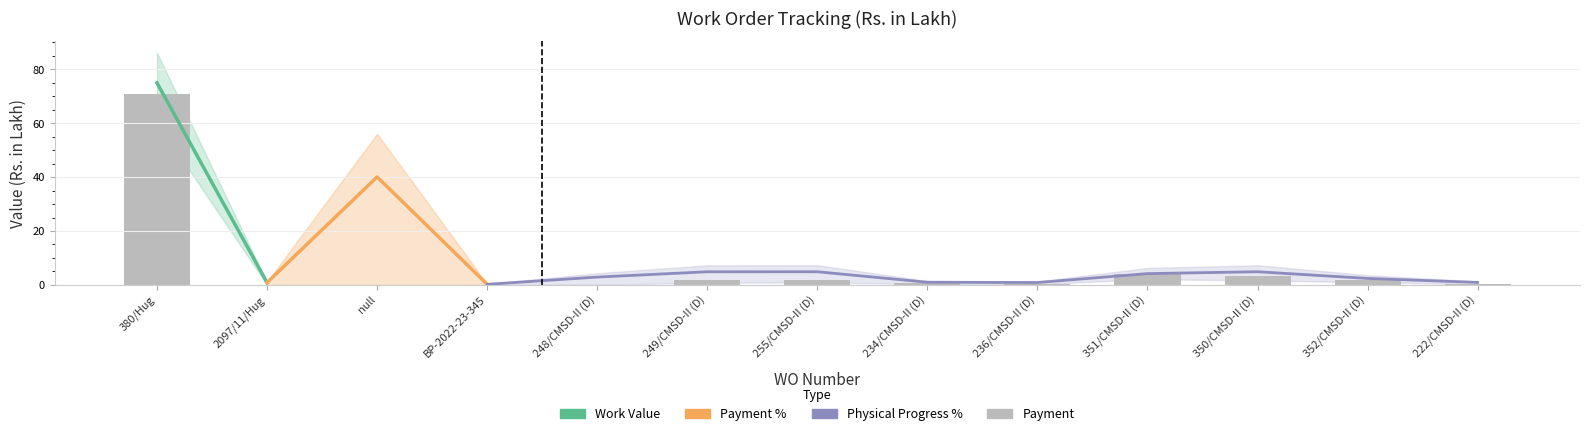

Is it true that Work Value equals 0.9 at 222/CMSD-II (D)?

True